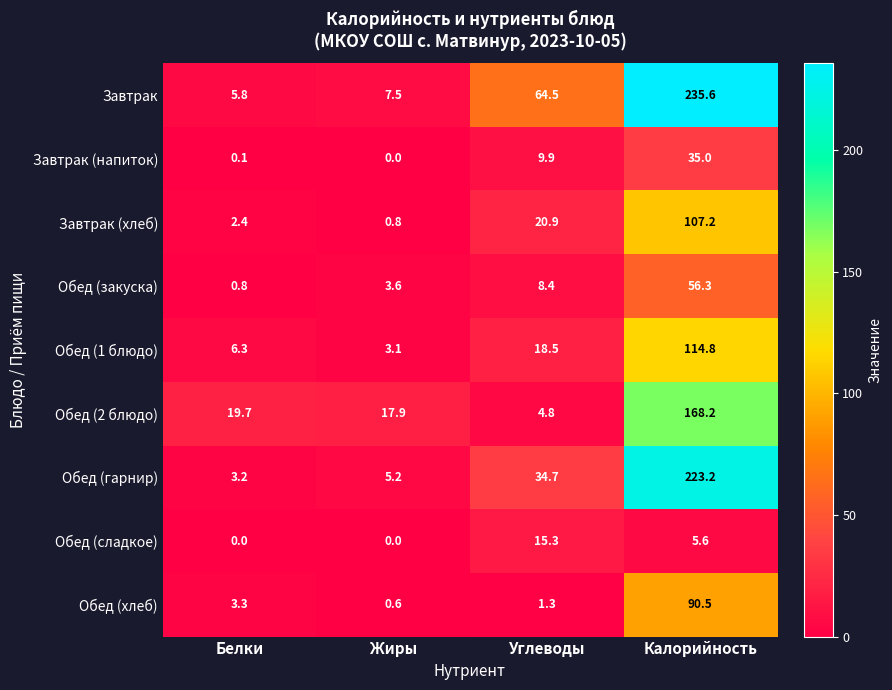

Count the number of data series in this chart.

9